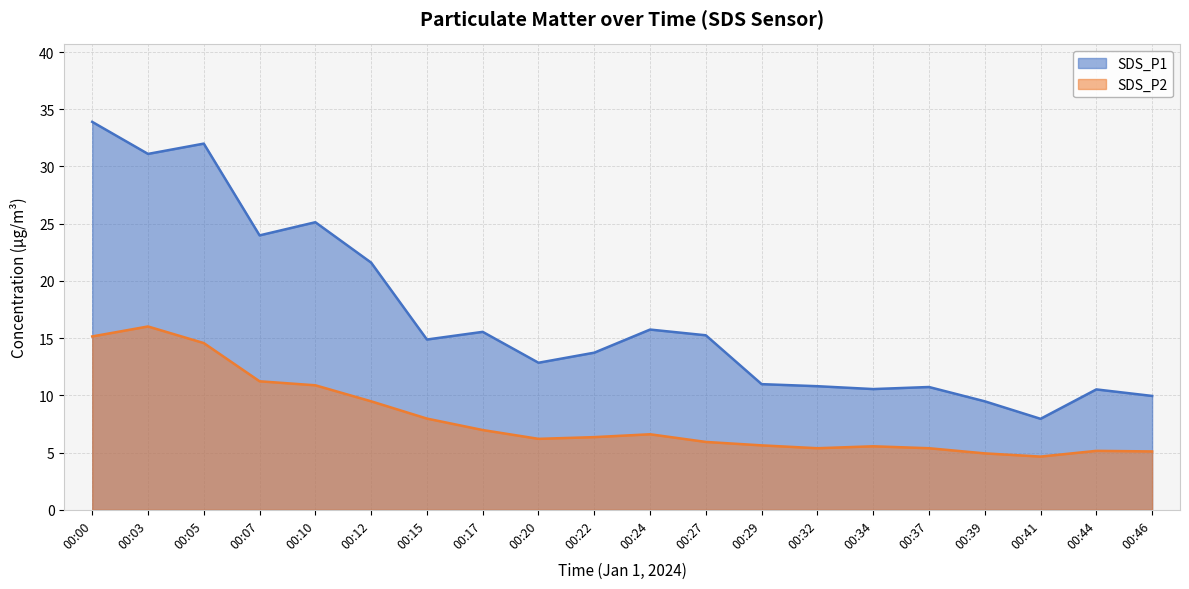

What is the spread (max minus min) of values at 00:07?

12.8